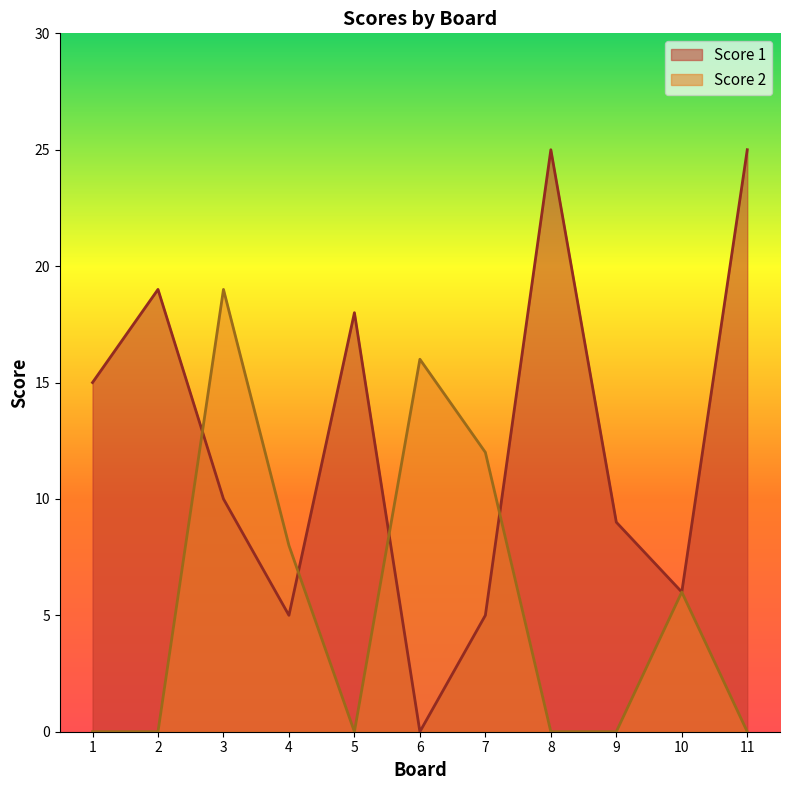

How many interior local valleys does the Score 1 series have?

3